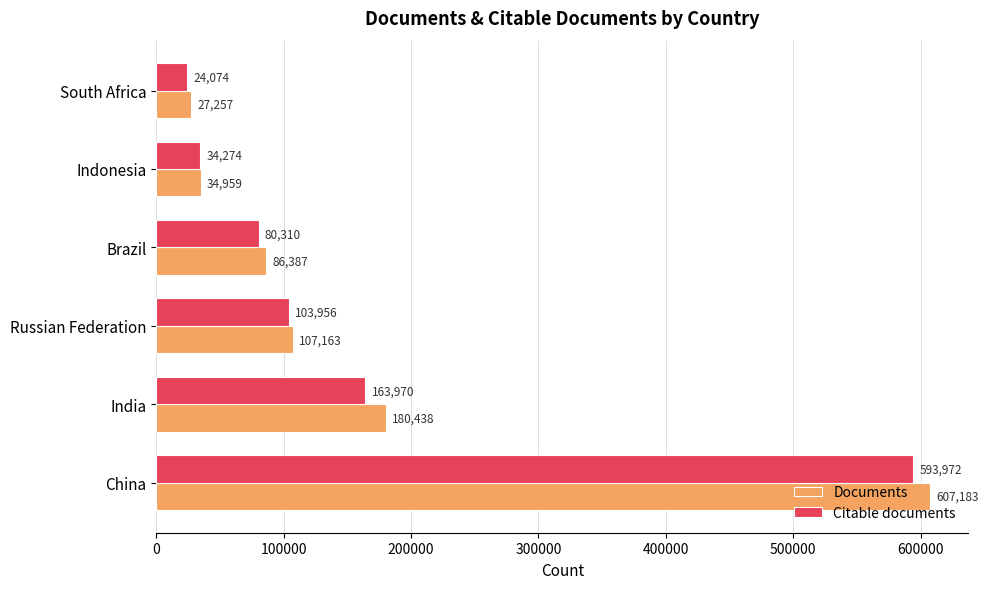

What is the difference between the maximum and minimum values in the Documents series?

579926